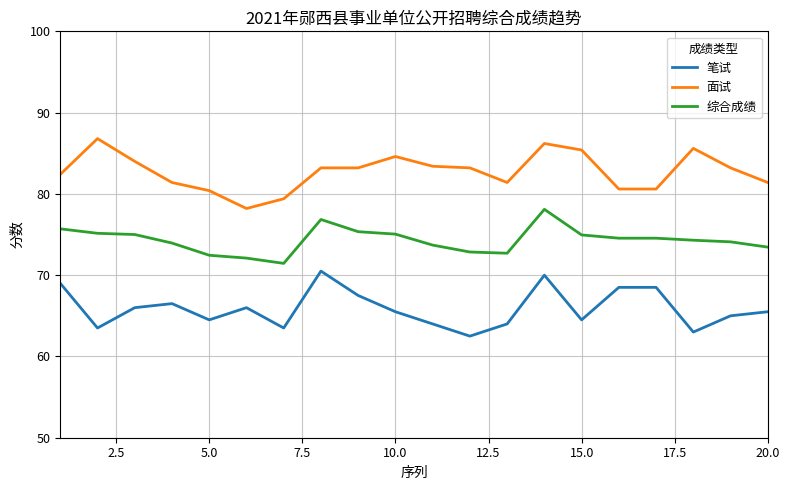

Rank the series by their average value, from lowest to highest.

笔试, 综合成绩, 面试